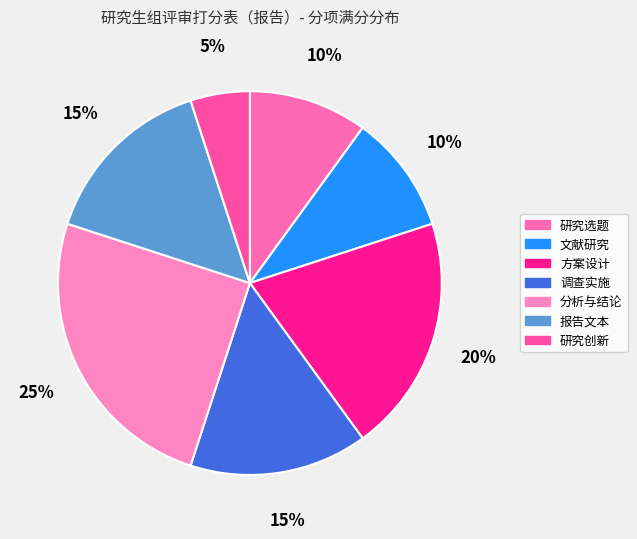

What is the change in value from 文献研究 to 研究创新?

-5